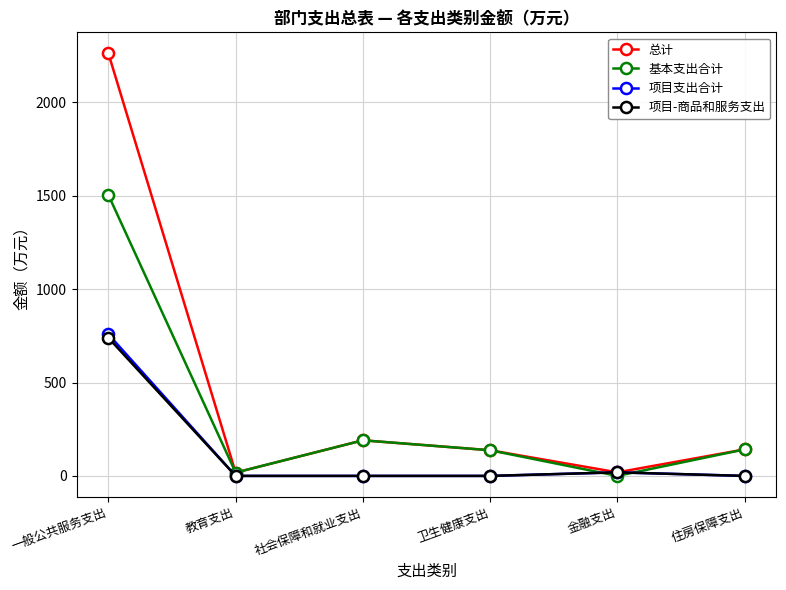

Read the 总计 value at 社会保障和就业支出.

190.6